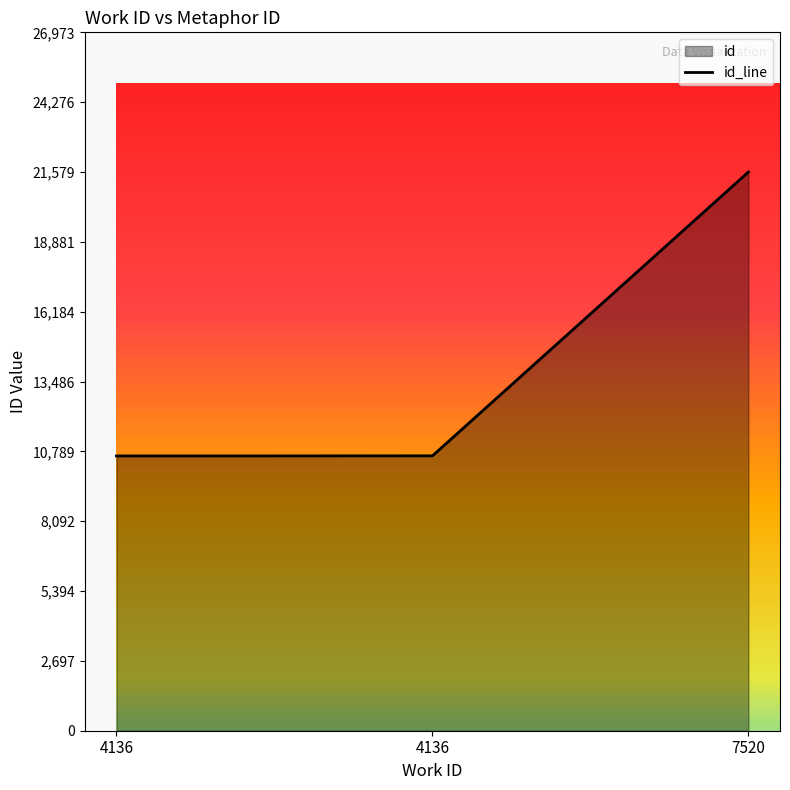

What is the value of the 3rd point from the left?

21579